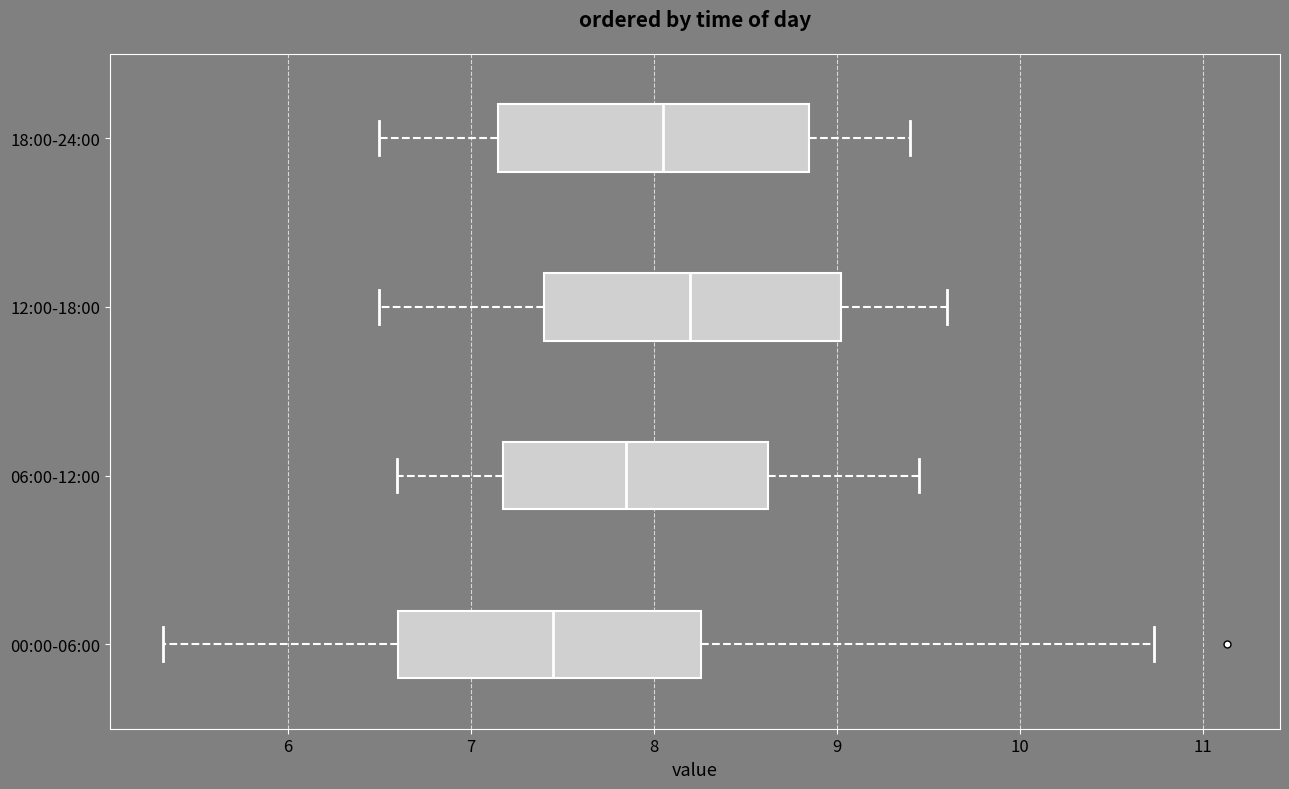

Where is the right edge of the box for 00:00-06:00 on the x-axis? The values are not printed on the chart, so give them approximately, as read against the axis.

8.3